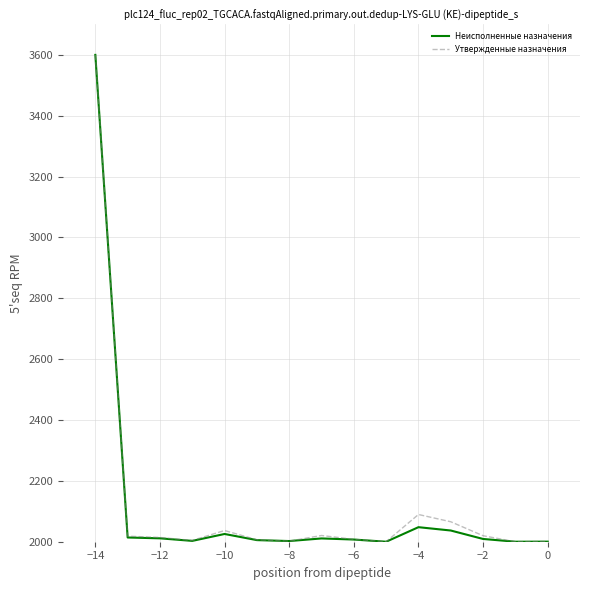

What is the lowest value of the Неисполненные назначения series?

2000.0